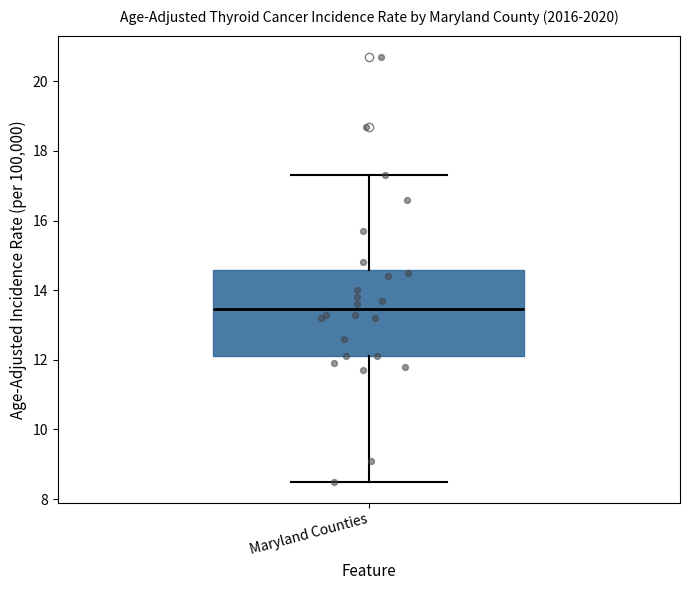

Where is the lower edge of the box for Maryland Counties on the y-axis? The values are not printed on the chart, so give them approximately, as read against the axis.

12.2